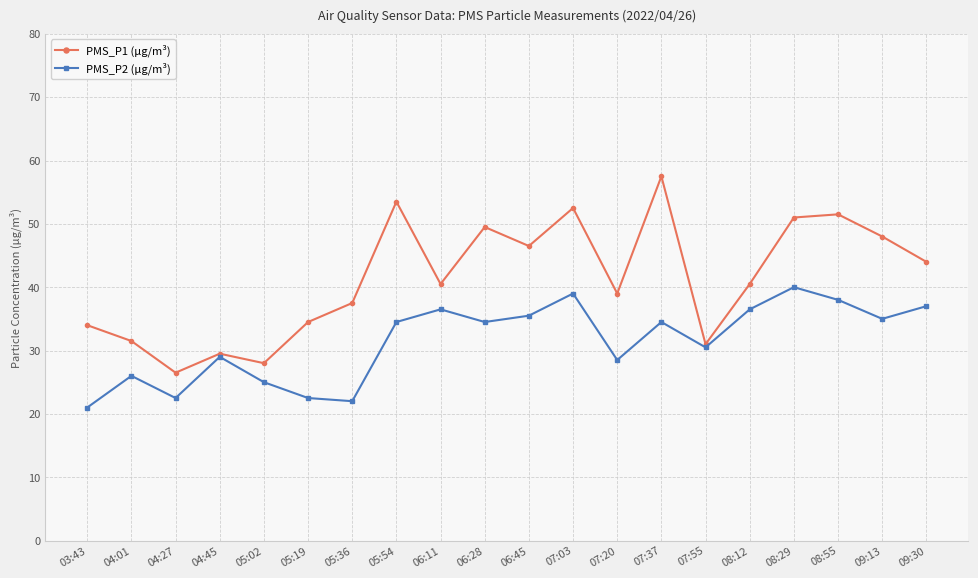

What is the maximum value for PMS_P1 (µg/m³)?

57.5